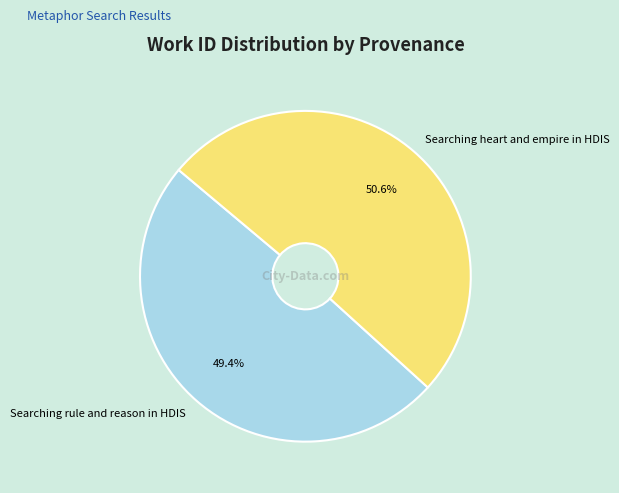

The Searching rule and reason in HDIS slice represents 56% of the pie. True or false?

False